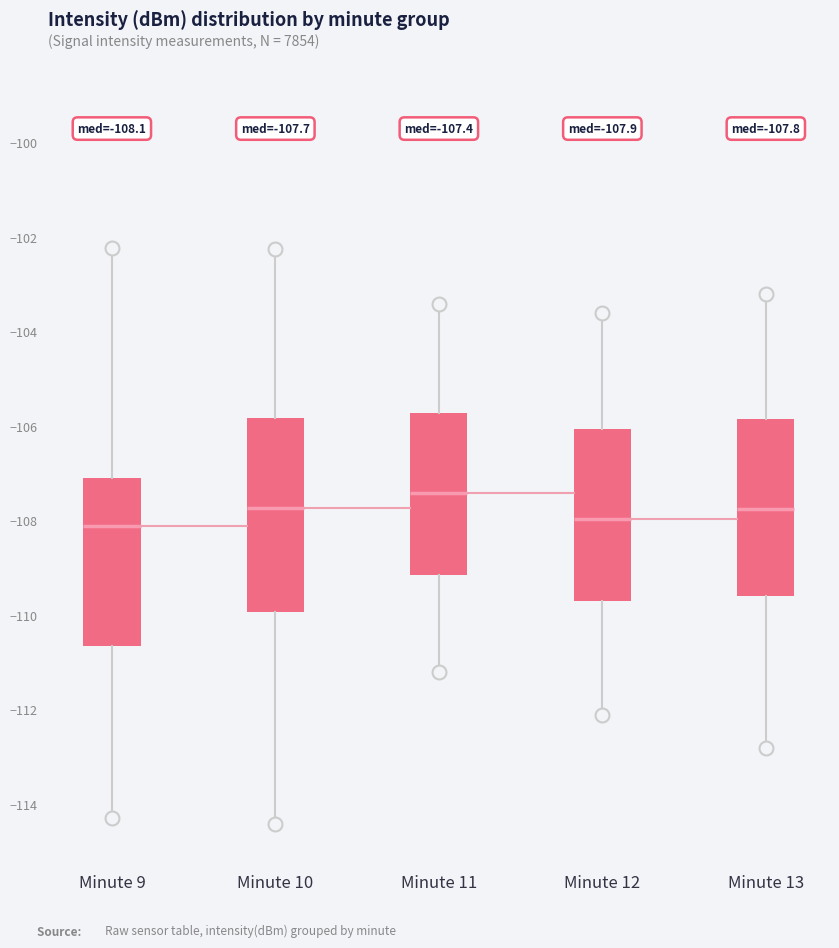

Comparing the boxes themselves (not the whiskers), which one is the tallest?

Minute 10